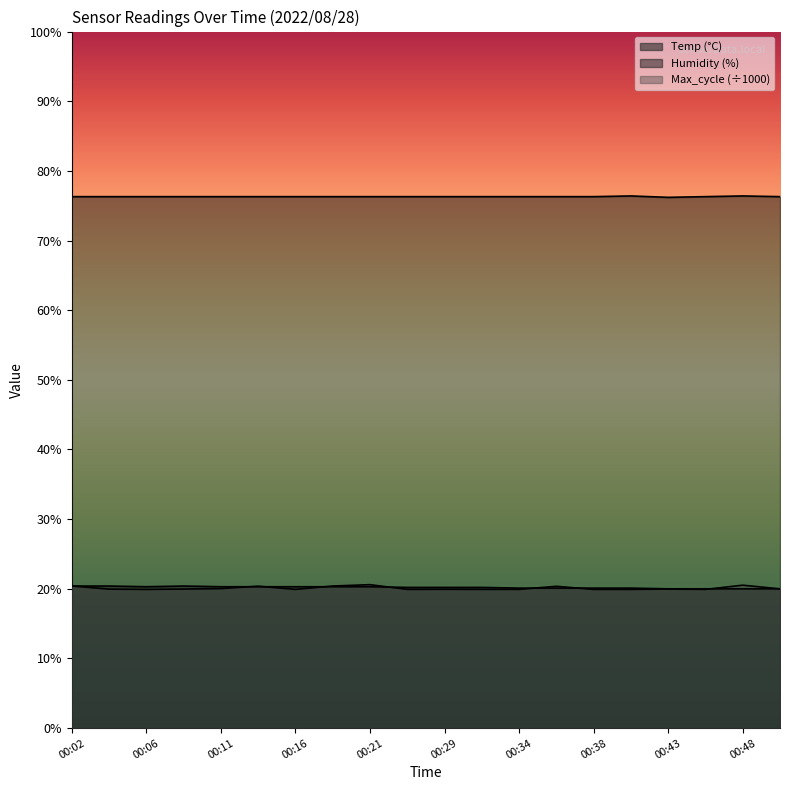

True or false: Temp and Humidity cross at least once.

False